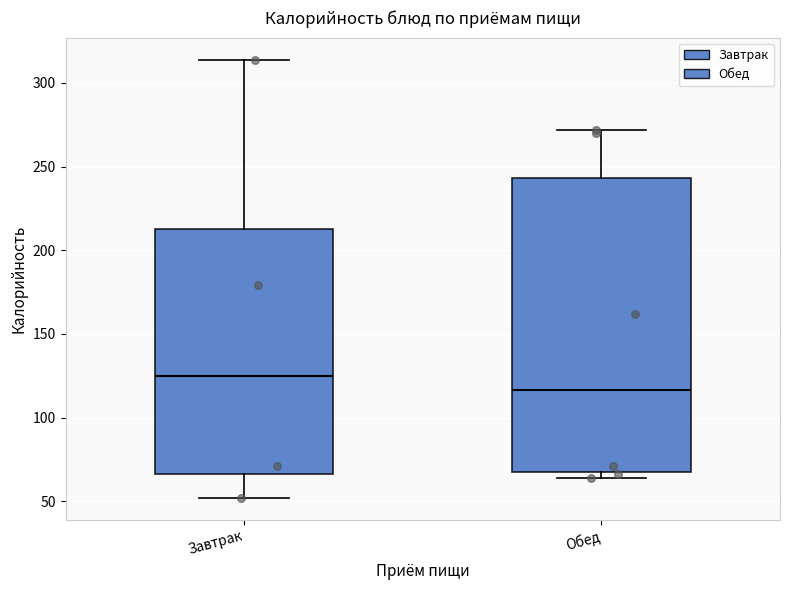

Which box is the tallest, from its lower edge to its upper edge?

Обед